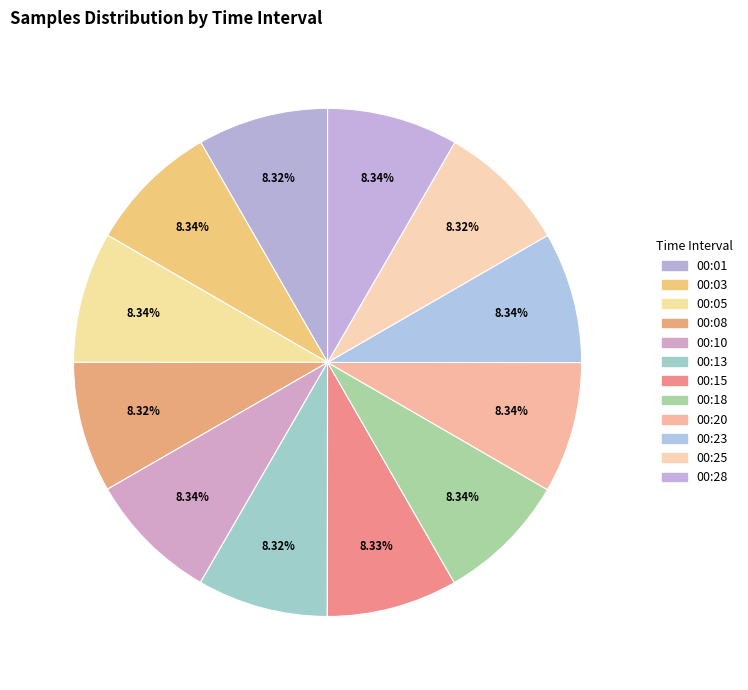

Is the sum of 00:28 and 00:13 greater than half?

No